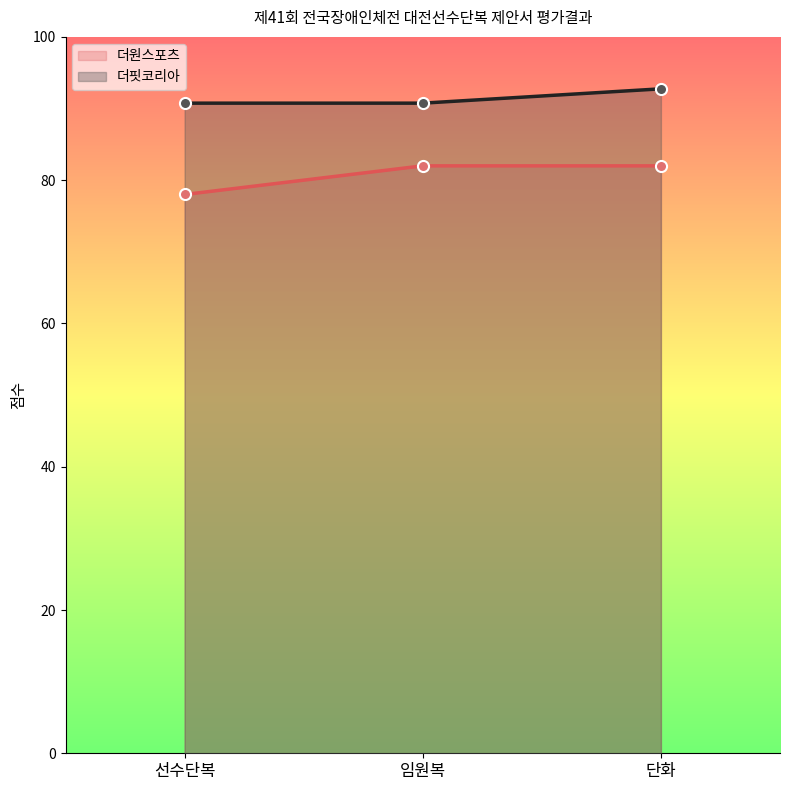

Which series changed the most between 선수단복 and 단화?

더원스포츠